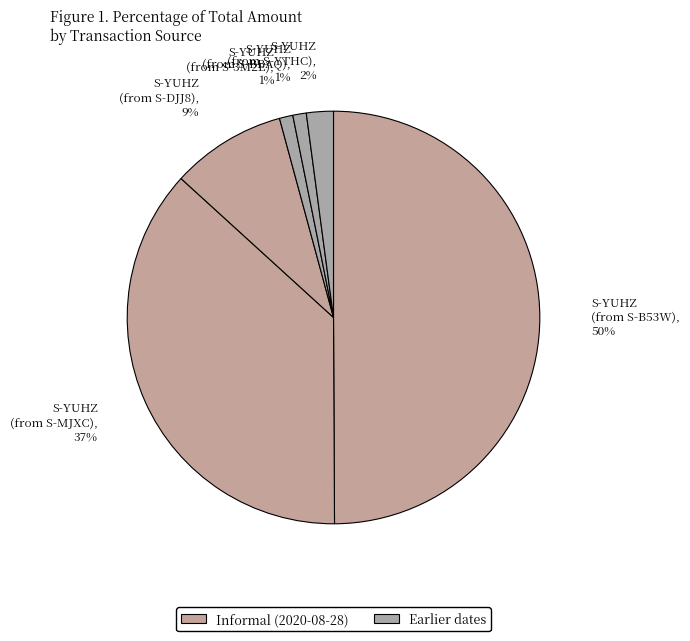

Which slice is the smallest?

S-YUHZ (from S-3M2E)